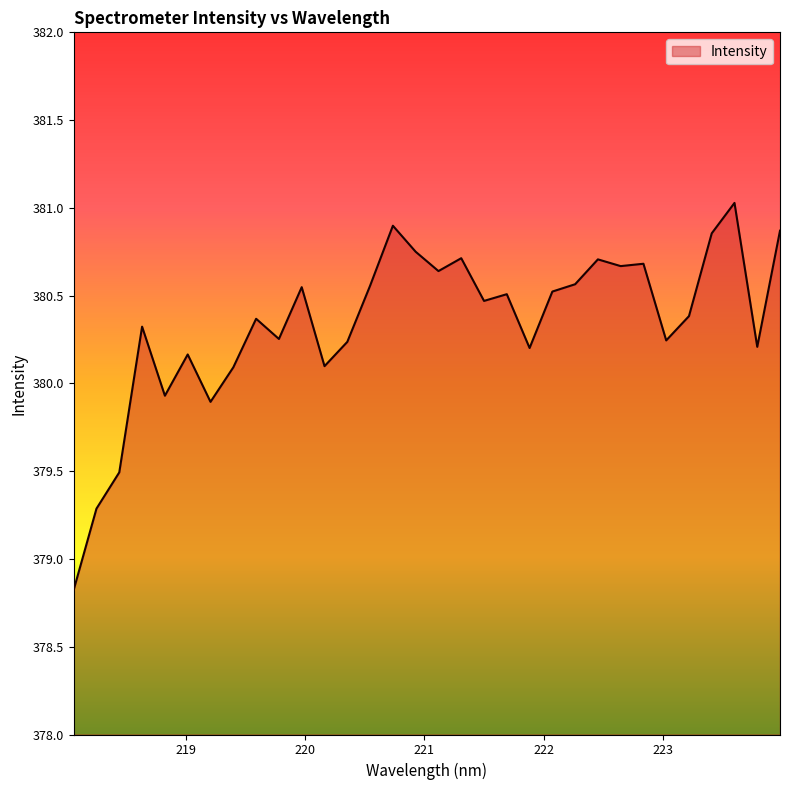

What is the difference between the maximum and minimum values?

2.2